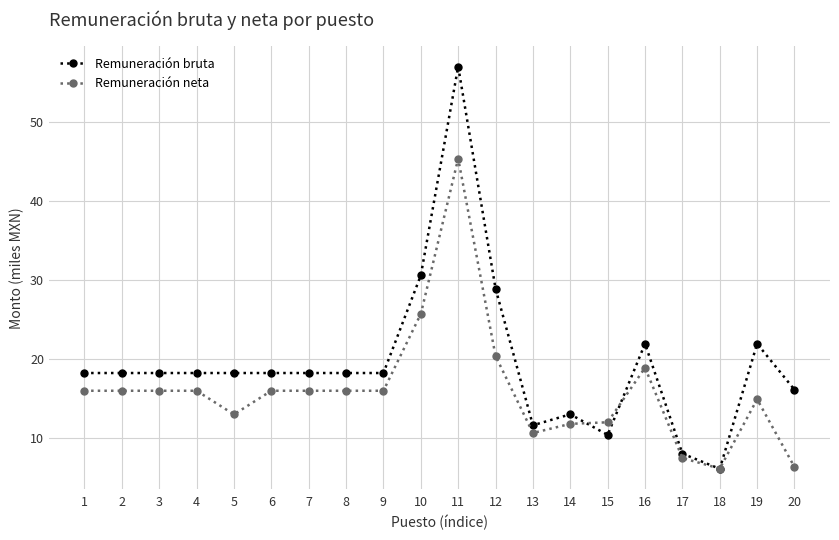

Does the chart have visible grid lines?

Yes